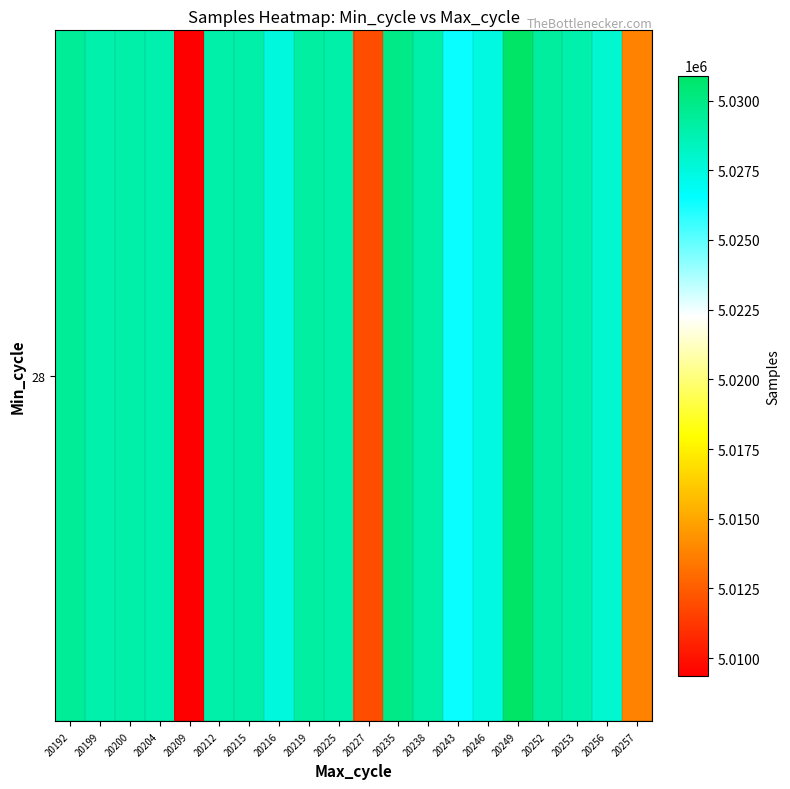

What is the change in value from 20192 to 20204?

-612